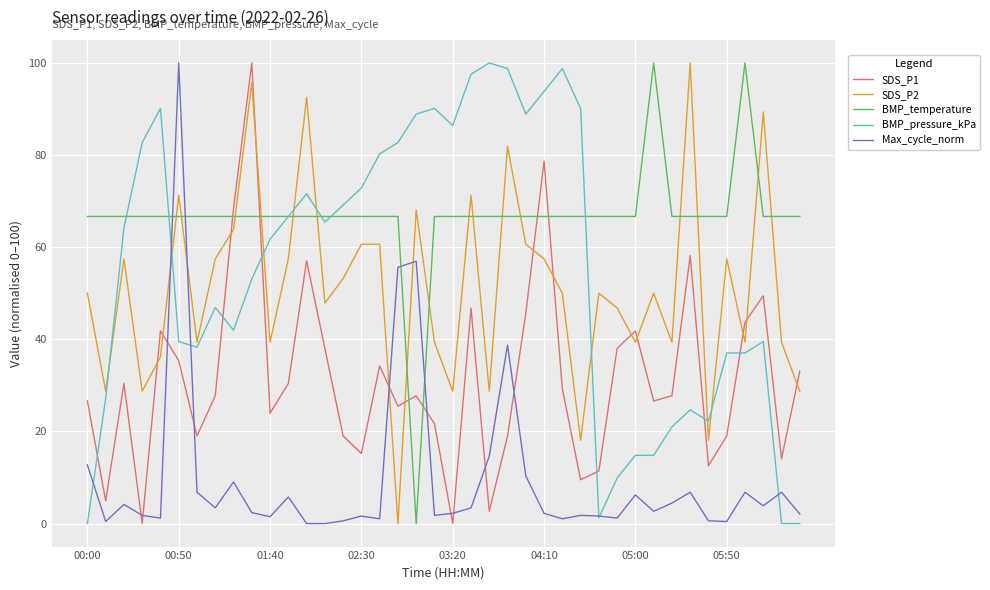

Which series has the largest total across all categories?

BMP_temperature